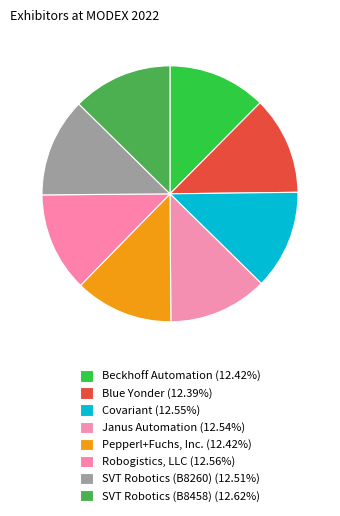

How many slices are in this pie chart?

8